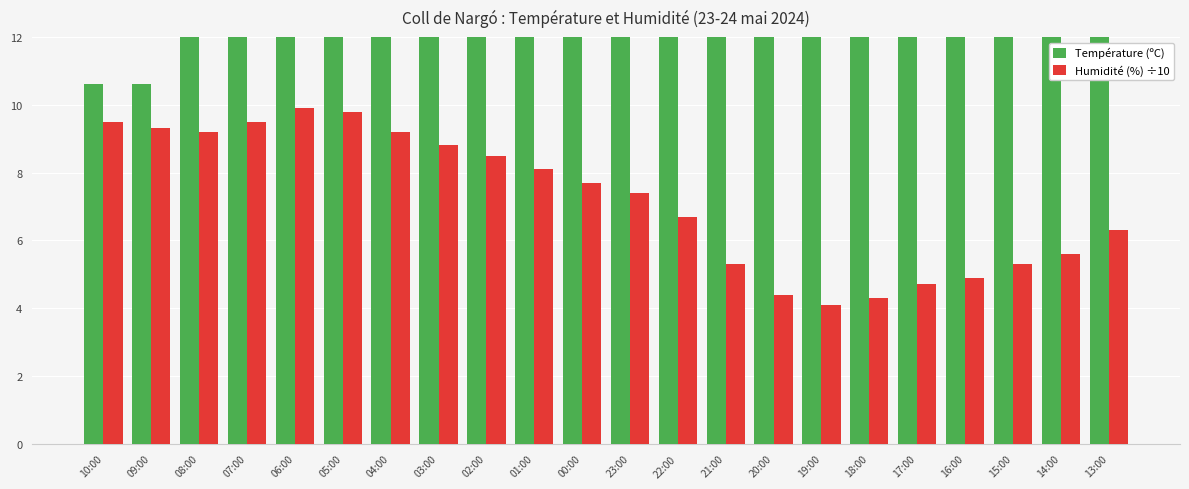

Does the chart contain any negative values?

No